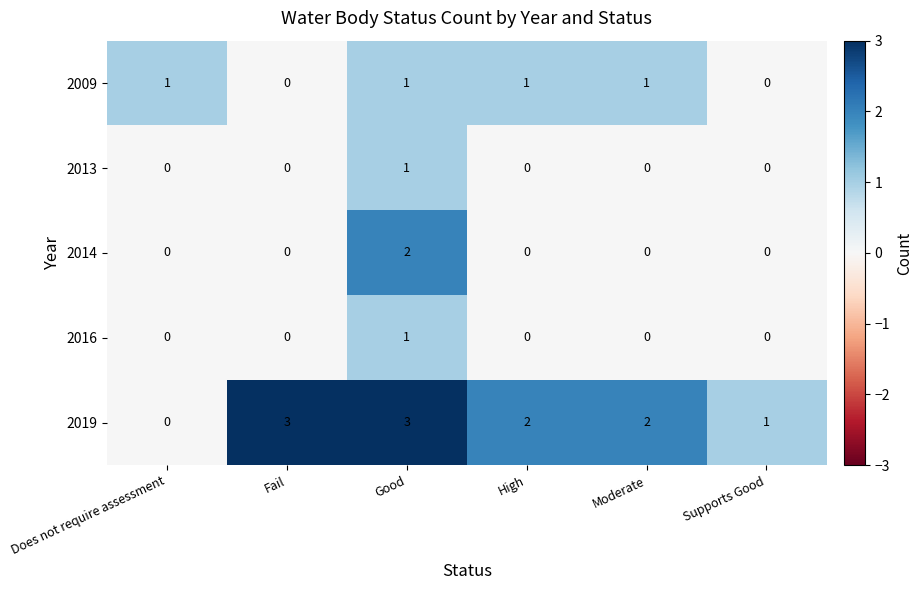

Count the number of data series in this chart.

5